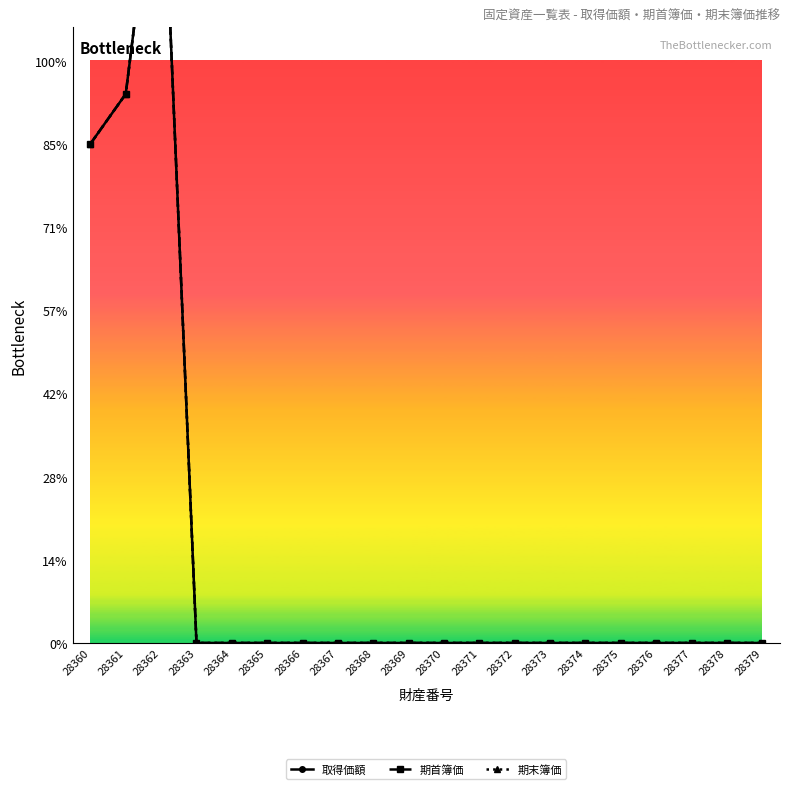

Is the value of 期首簿価 at 28372 greater than the value of 期末簿価 at 28376?

No